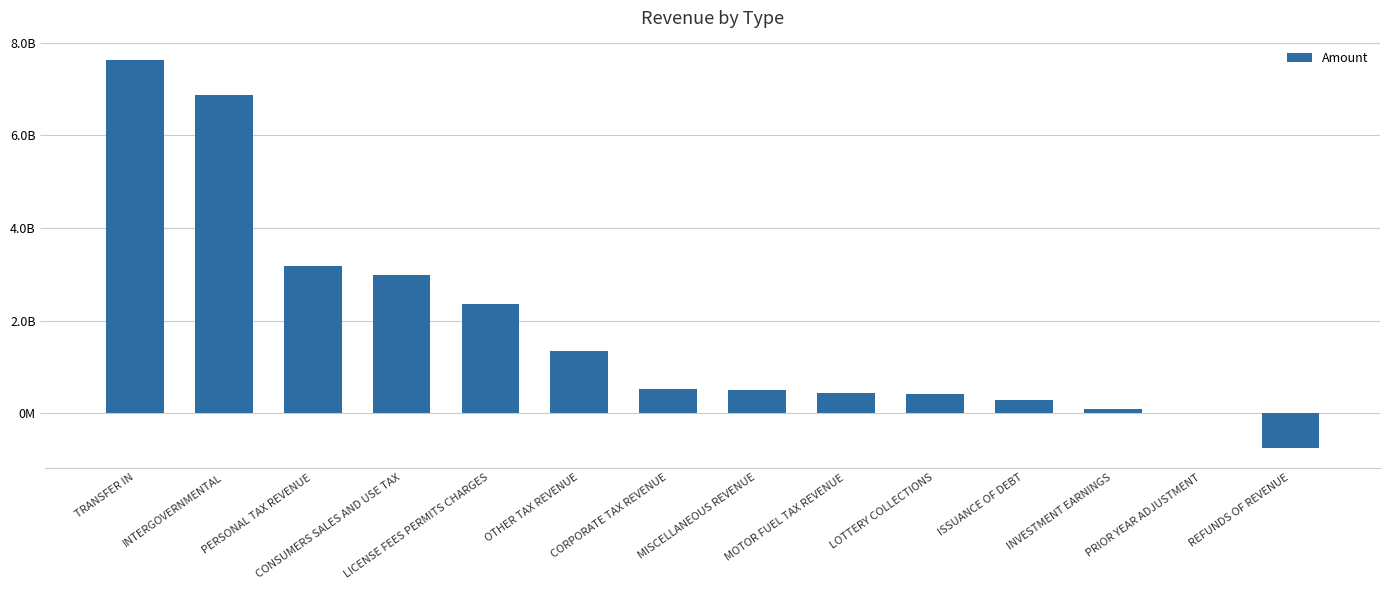

The chart shows a value of 83876783.9 at INVESTMENT EARNINGS. True or false?

True